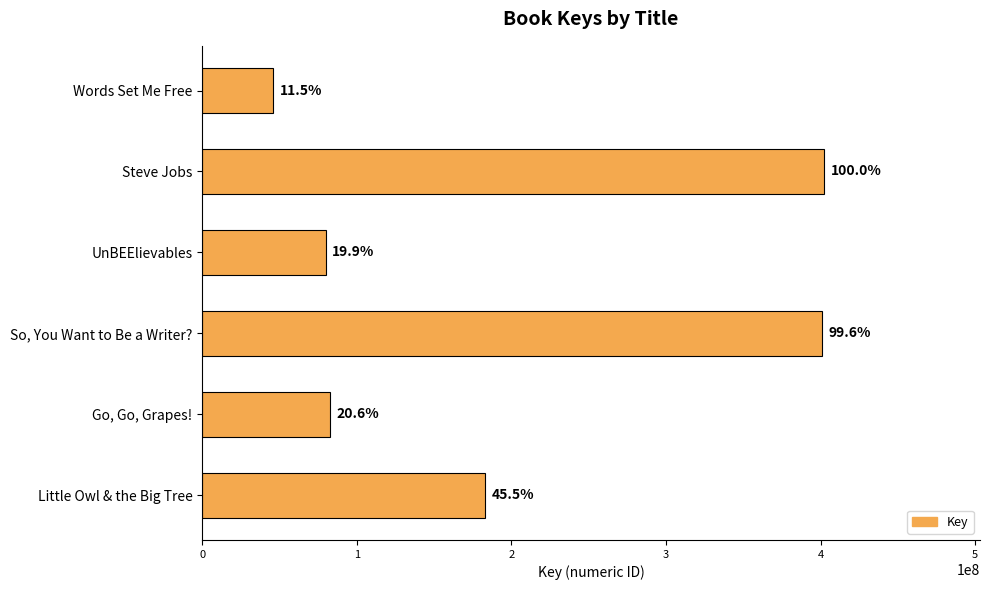

What is the maximum value shown in the chart?

402494906